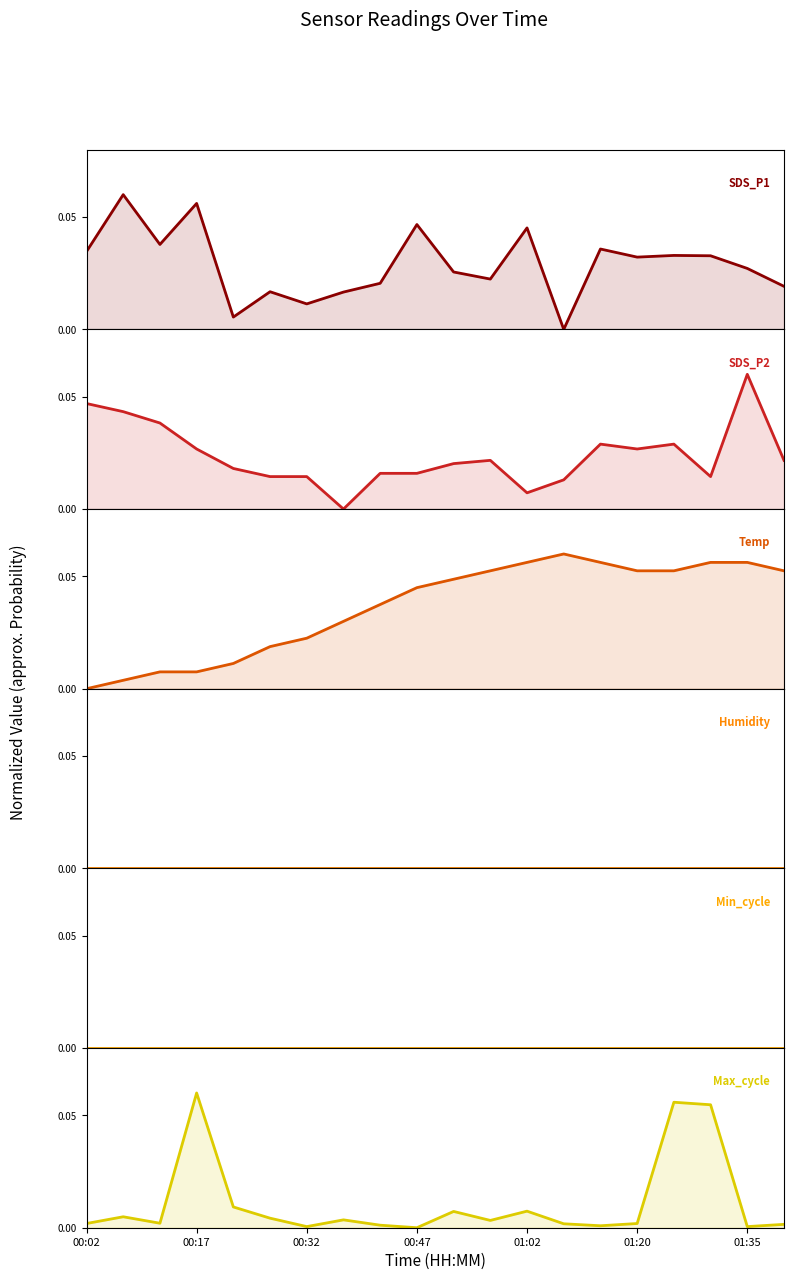

At which category is the sum across all series the highest?

16